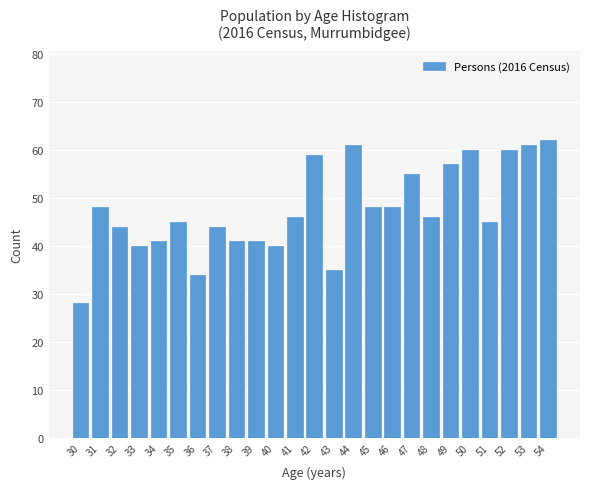

Reading left to right, what are all the values shown in this chart?

28	48	44	40	41	45	34	44	41	41	40	46	59	35	61	48	48	55	46	57	60	45	60	61	62